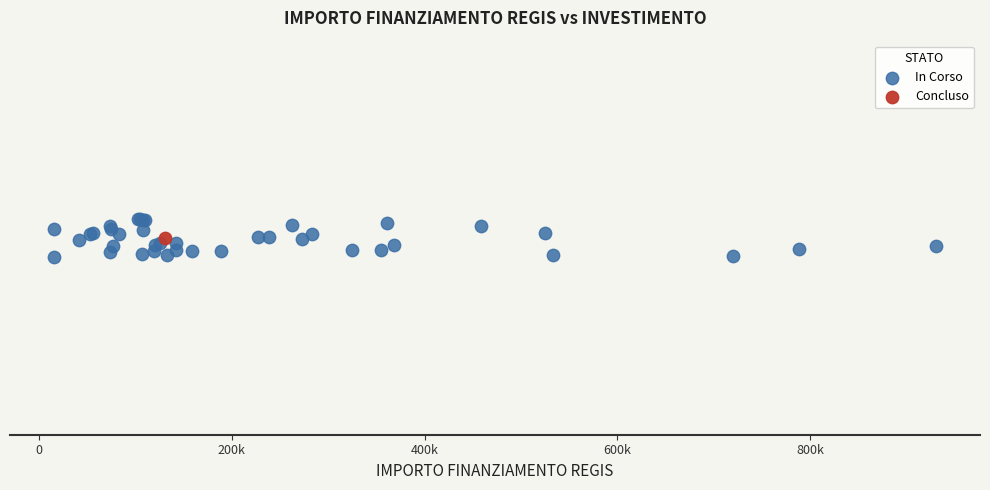

What are all the series names shown in the legend?

In Corso, Concluso